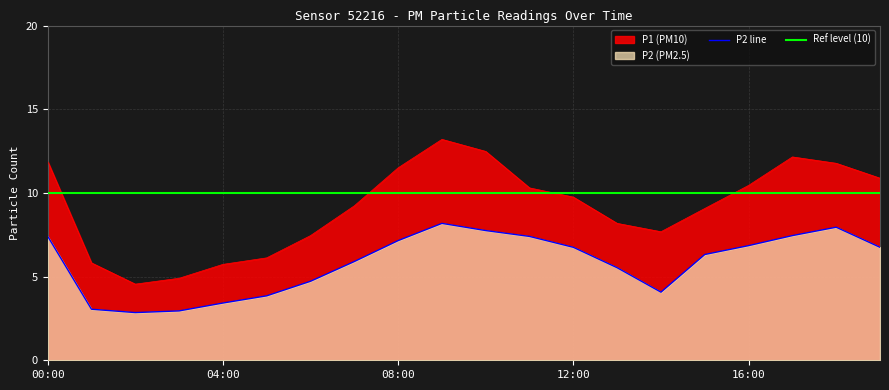

What is the label of the 1st point from the right?

19:00